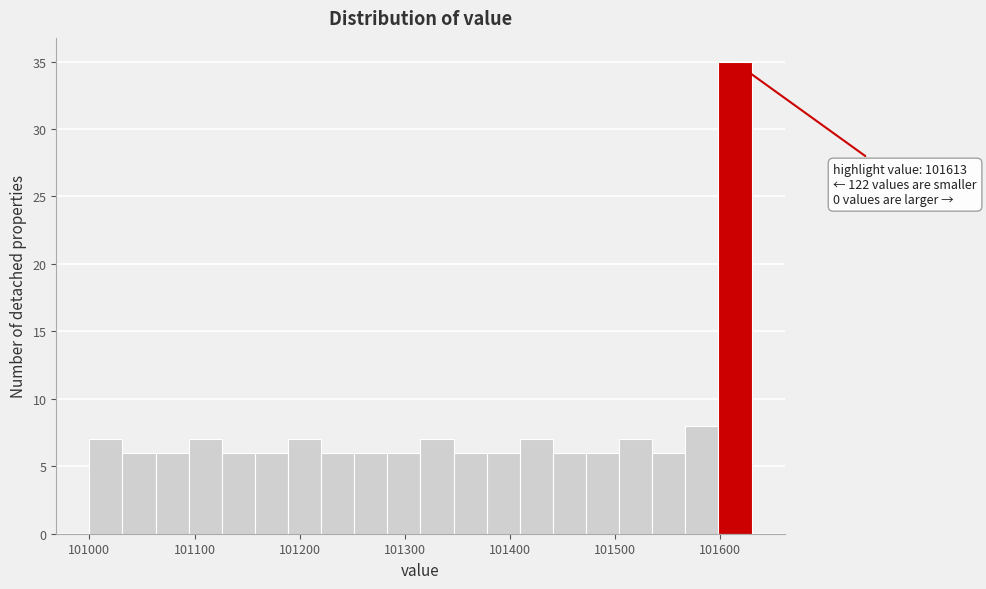

Around what value on the x-axis is the tallest bar? Give the approximate position of its centre, as read against the axis.

101610